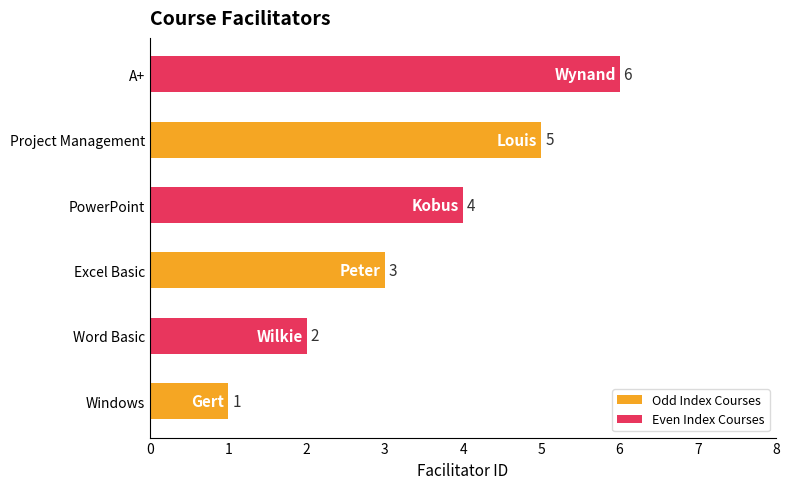

What is the sum of the values at PowerPoint and Project Management?

9